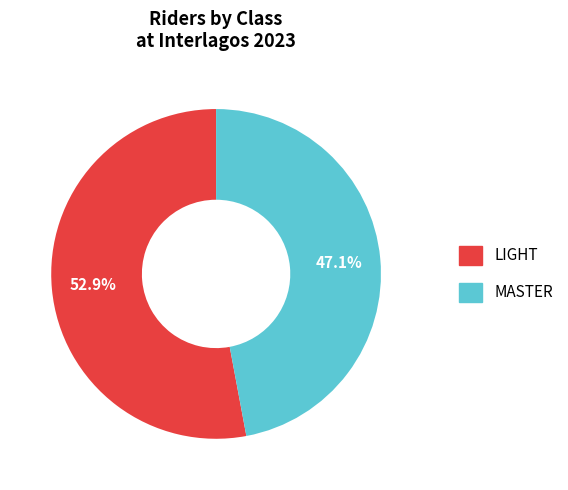

What is the majority slice?

LIGHT